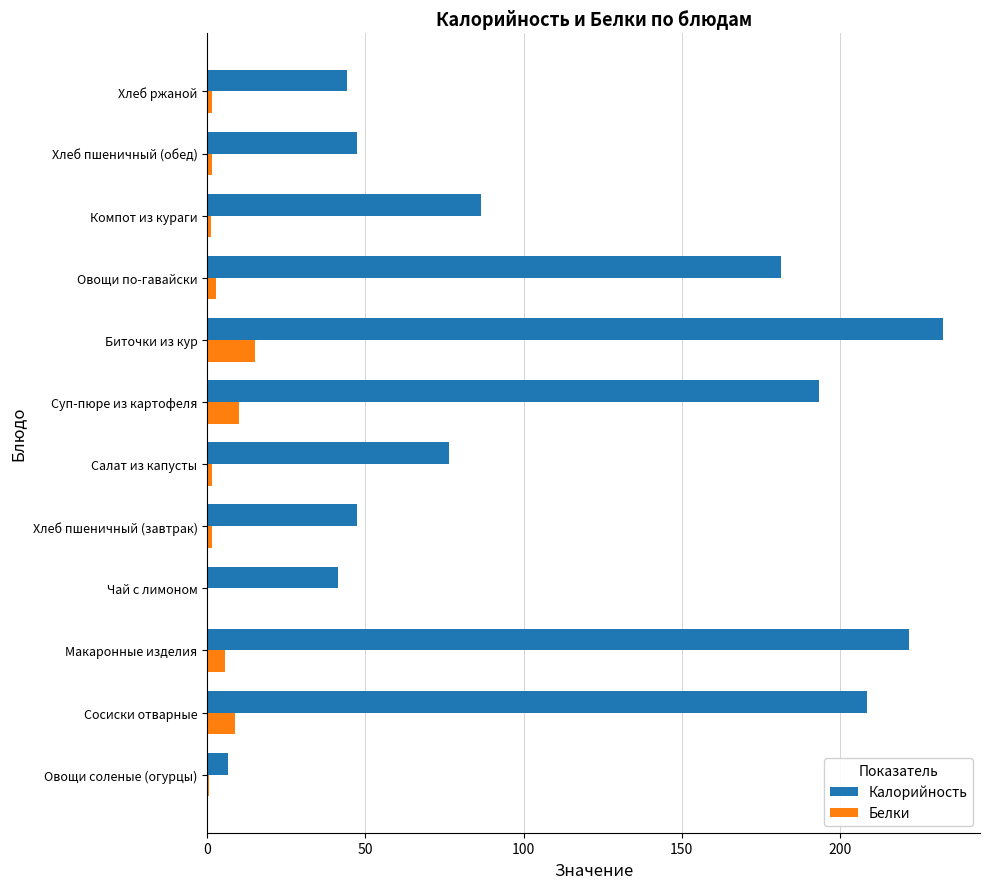

Between Чай с лимоном and Компот из кураги, which series saw the biggest shift?

Калорийность